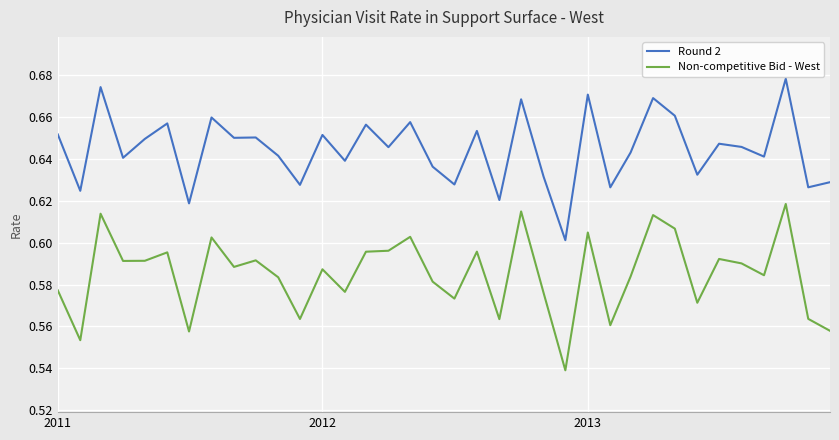

True or false: Round 2 and Non-competitive Bid - West cross at least once.

False